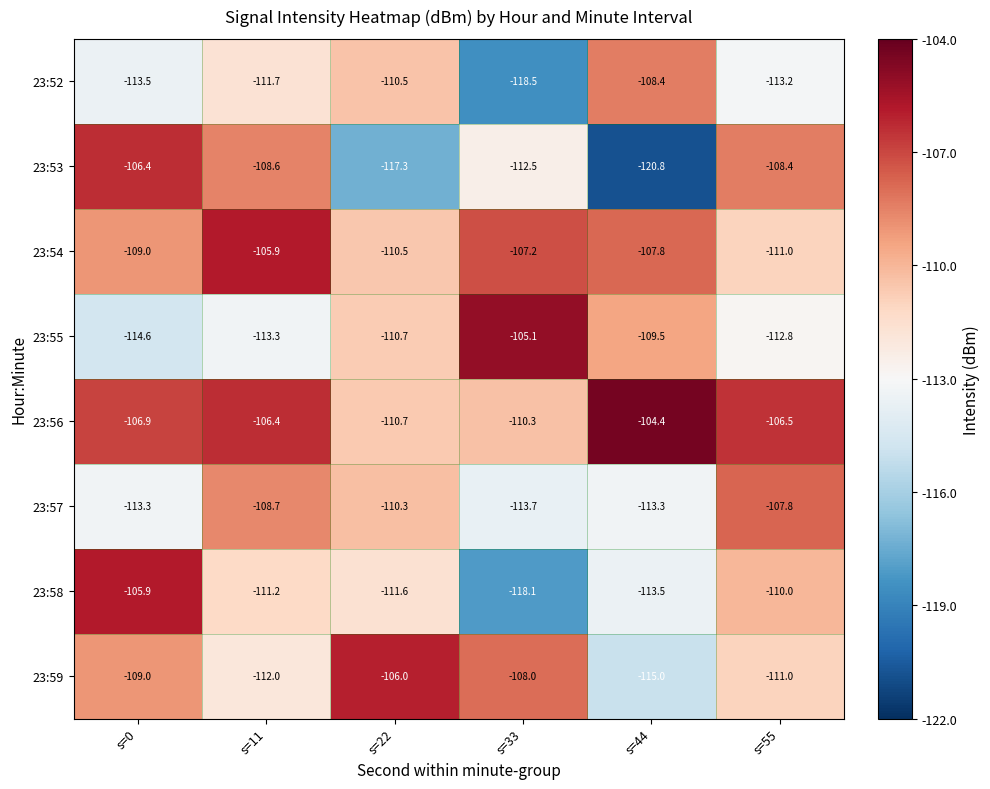

Is it true that 23:59 equals -108.0 at s=33?

True